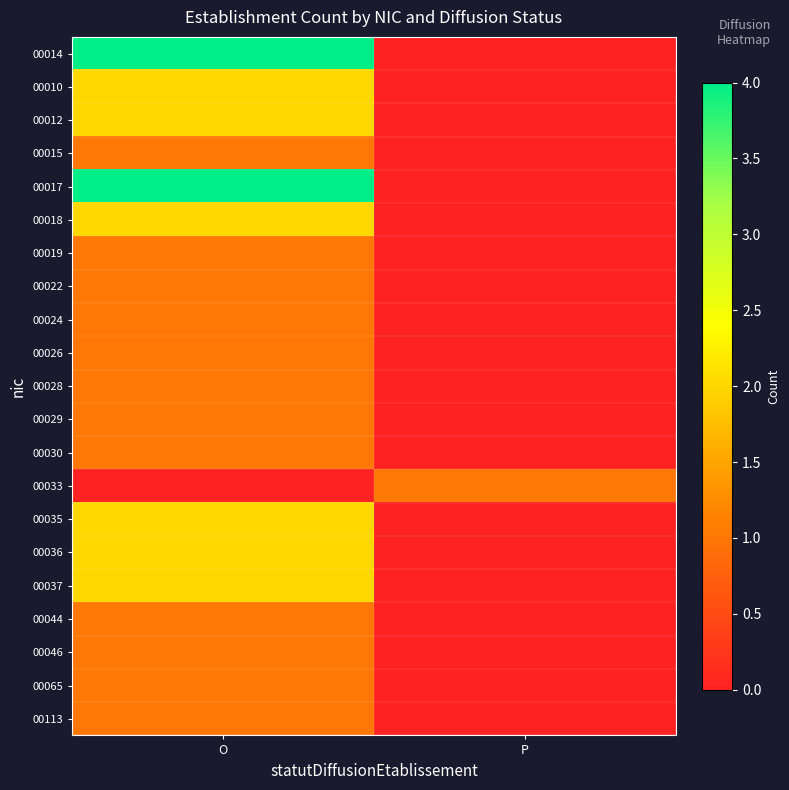

How many data points does each series have?

2